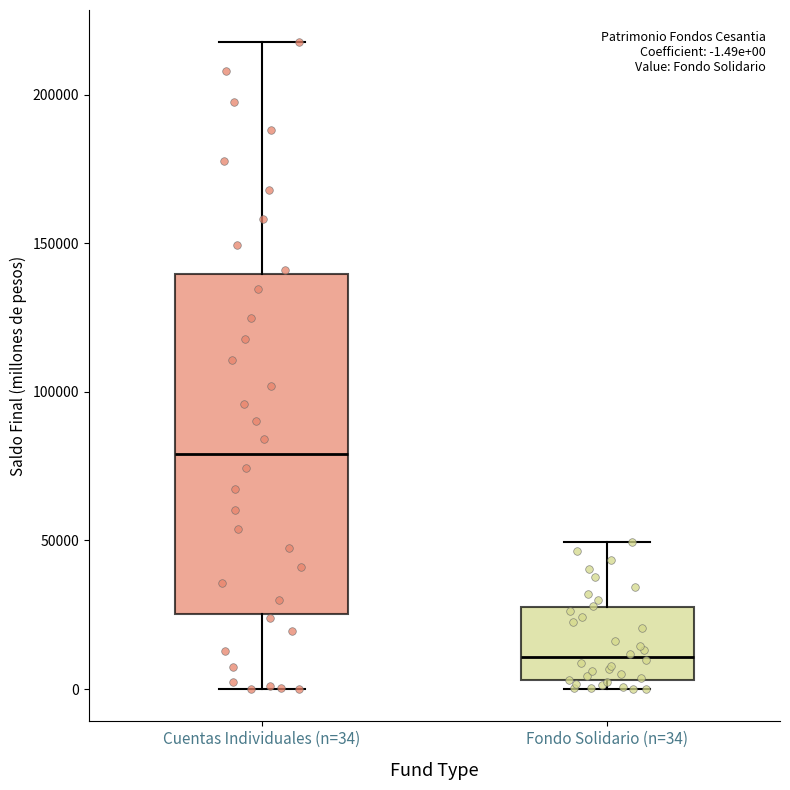

Which box is the tallest, from its lower edge to its upper edge?

Cuentas Individuales (n=34)